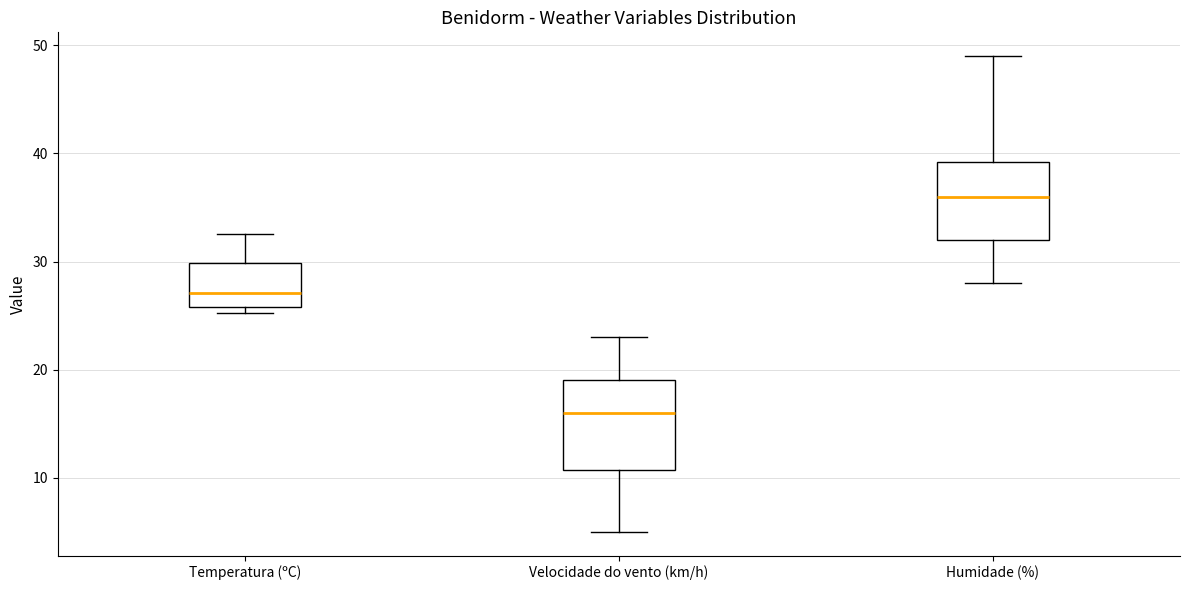

Where does the median line of the box for Humidade (%) sit on the y-axis? The values are not printed on the chart, so give them approximately, as read against the axis.

36